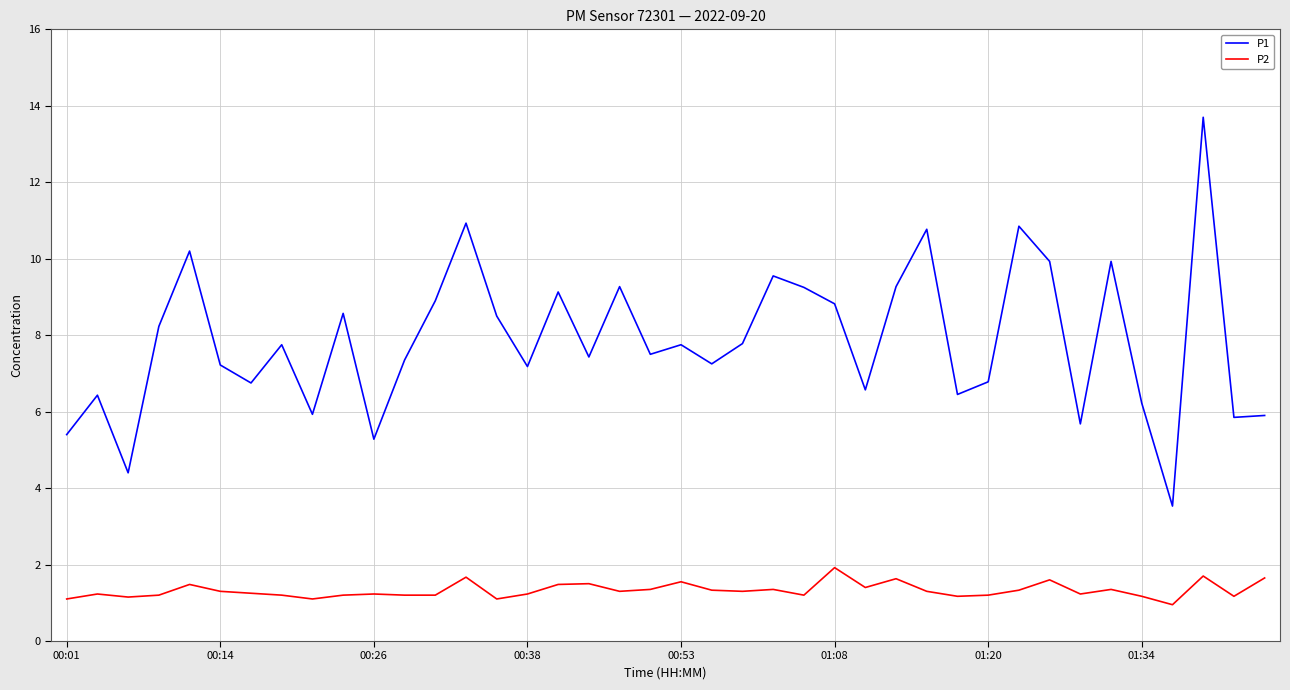

What is the difference between the maximum and minimum values in the P2 series?

1.0